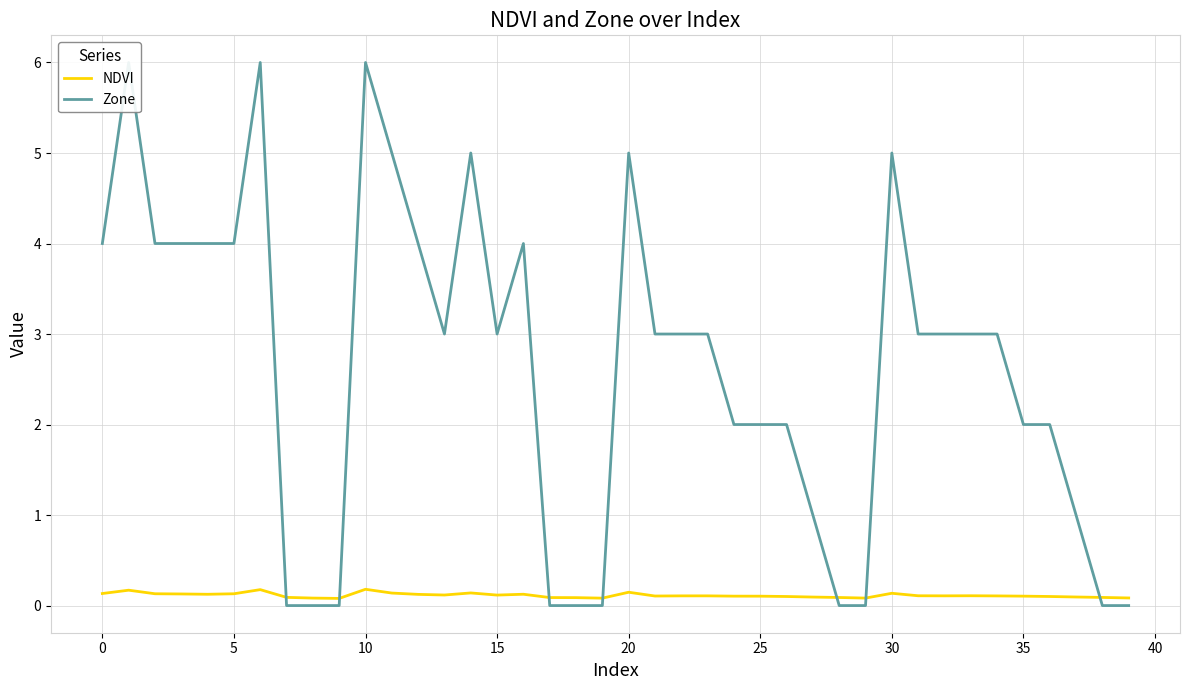

Where is Zone nearest to the value 3?

13